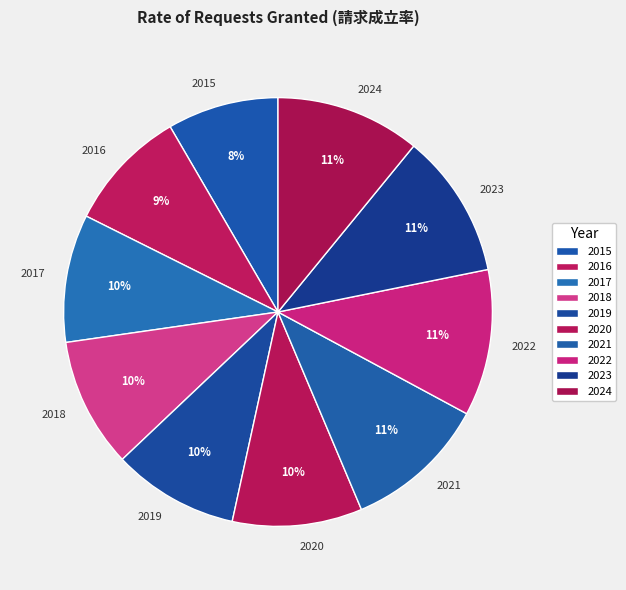

Is it true that 2019 is 16% of the pie?

False